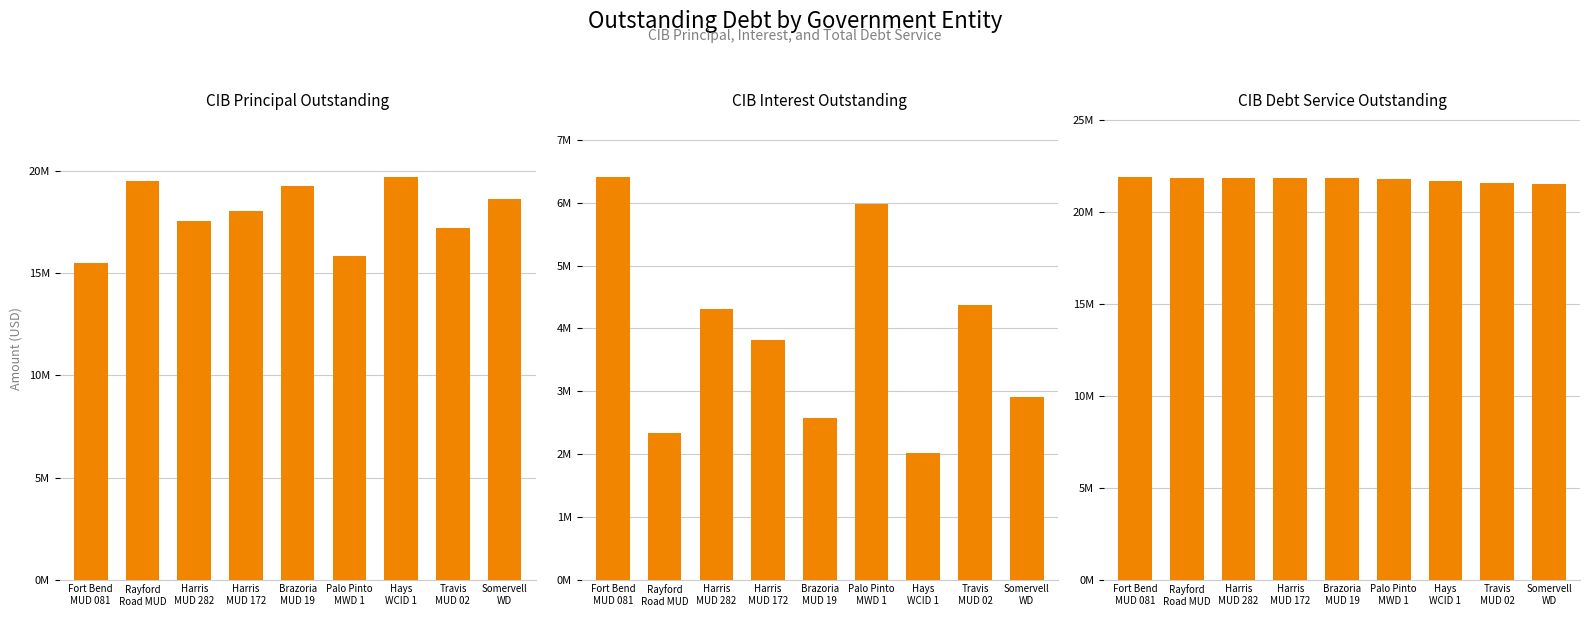

Are the bars horizontal?

No